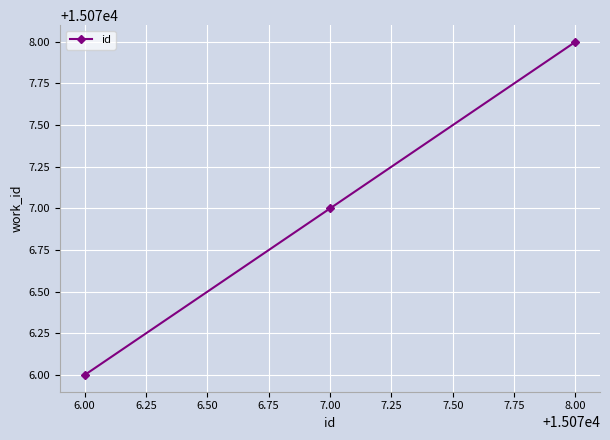

What is the value of the 1st point from the left?

15076